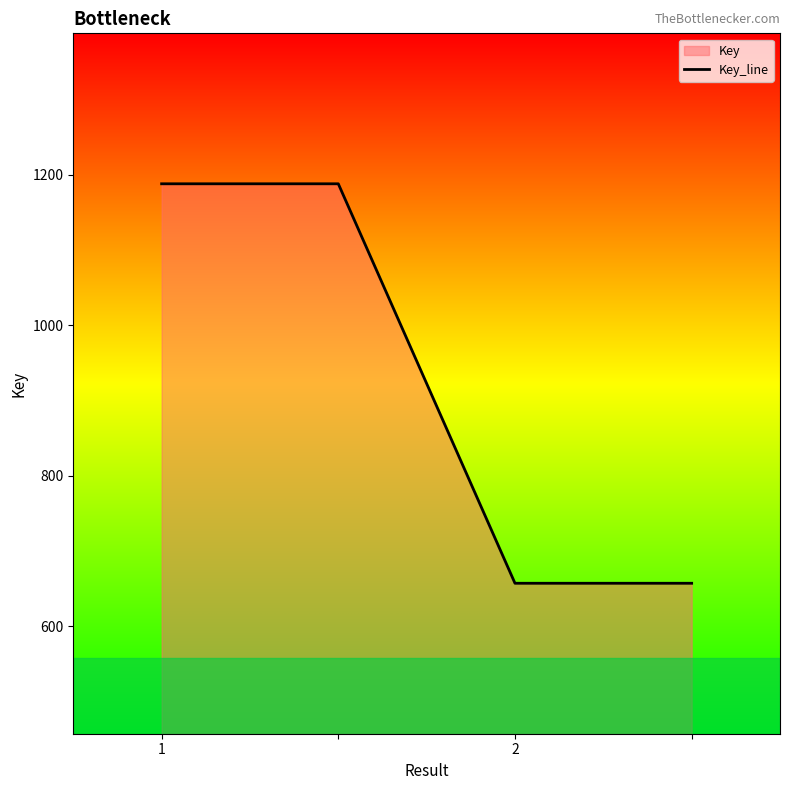

True or false: there are more than 1 points higher than both neighbors.

False